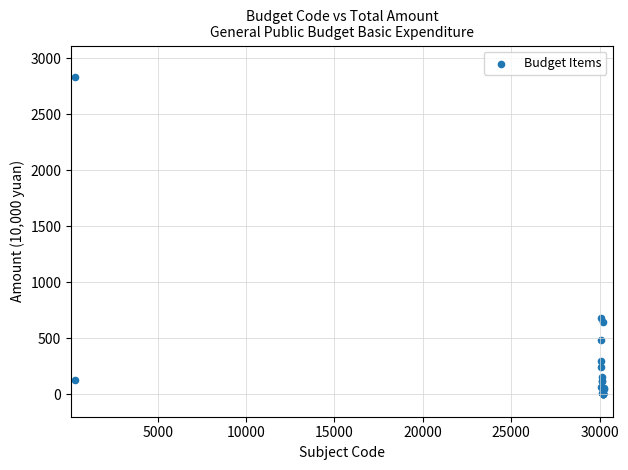

What Y value in the scatter plot is closest to 1414?

682.6